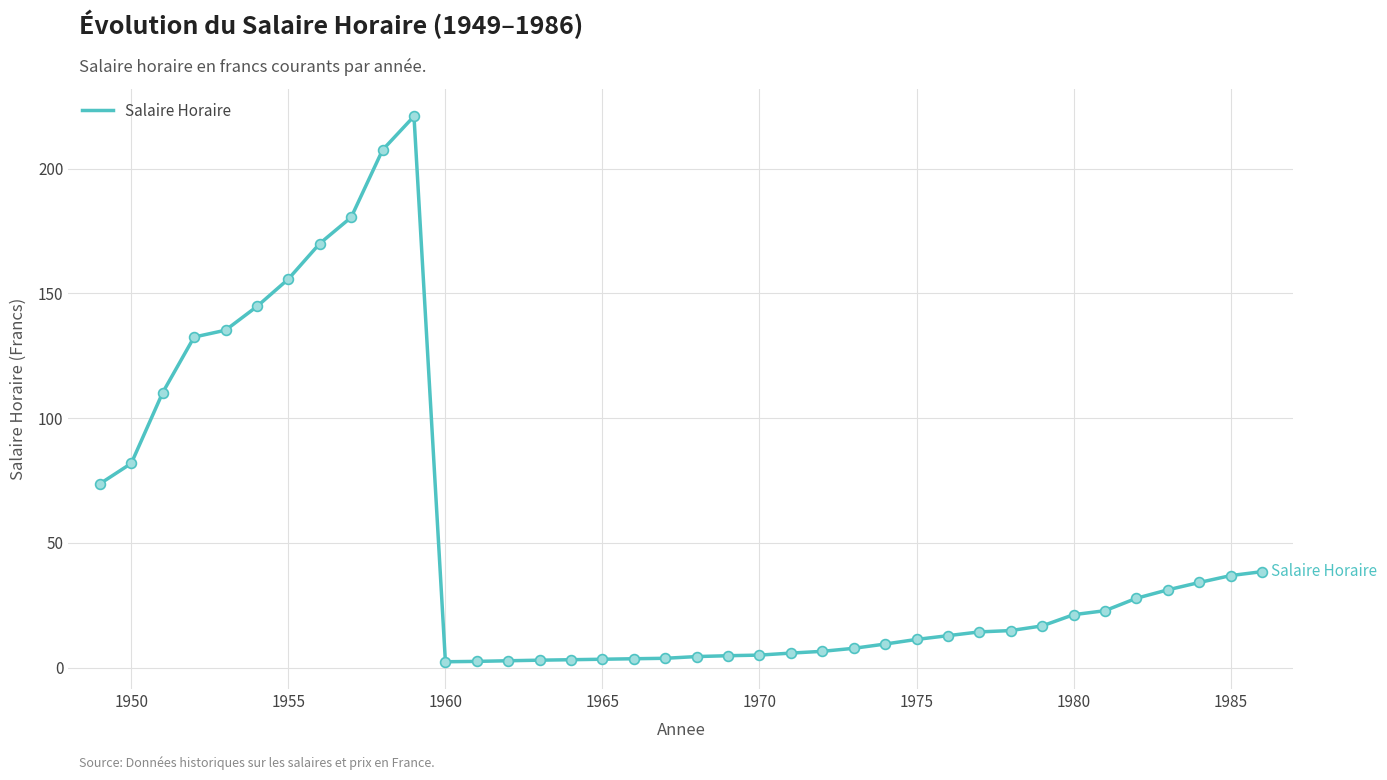

What is the greatest value displayed?

221.0